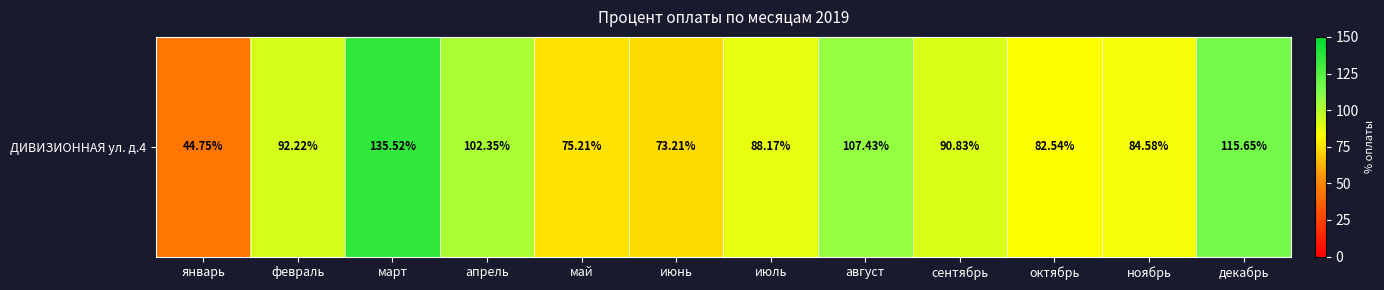

Rank the categories by value from highest to lowest.

март, декабрь, август, апрель, февраль, сентябрь, июль, ноябрь, октябрь, май, июнь, январь